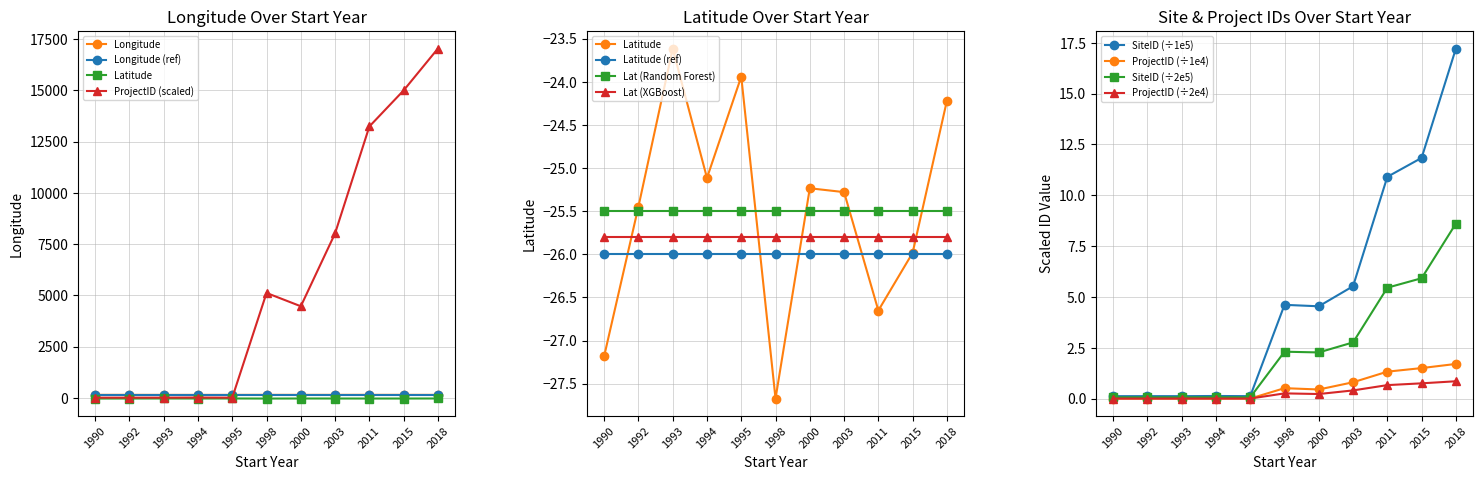

How many values in the ProjectID series are below 4473?

5